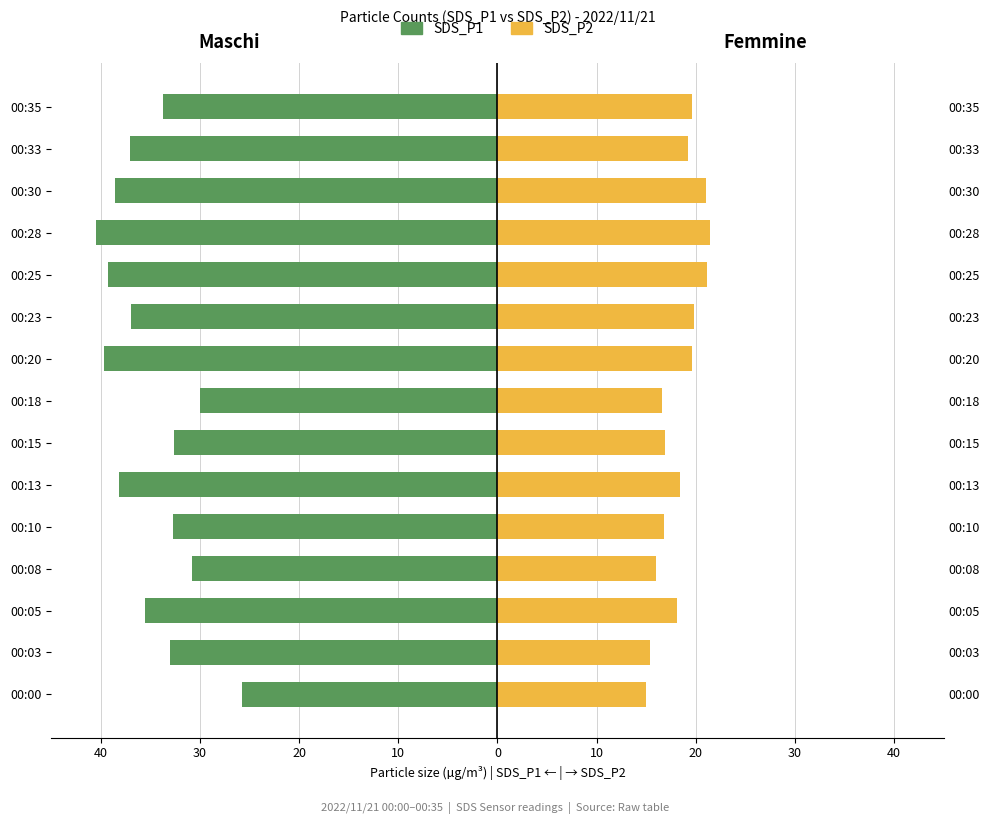

Reading left to right, what are all the values shown in this chart?

SDS_P1: -25.8	-33.0	-35.5	-30.8	-32.7	-38.1	-32.6	-30.0	-39.6	-36.9	-39.2	-40.5	-38.6	-37.0	-33.7
SDS_P2: 14.9	15.3	18.1	16.0	16.8	18.4	16.9	16.6	19.6	19.9	21.1	21.4	21.1	19.2	19.6